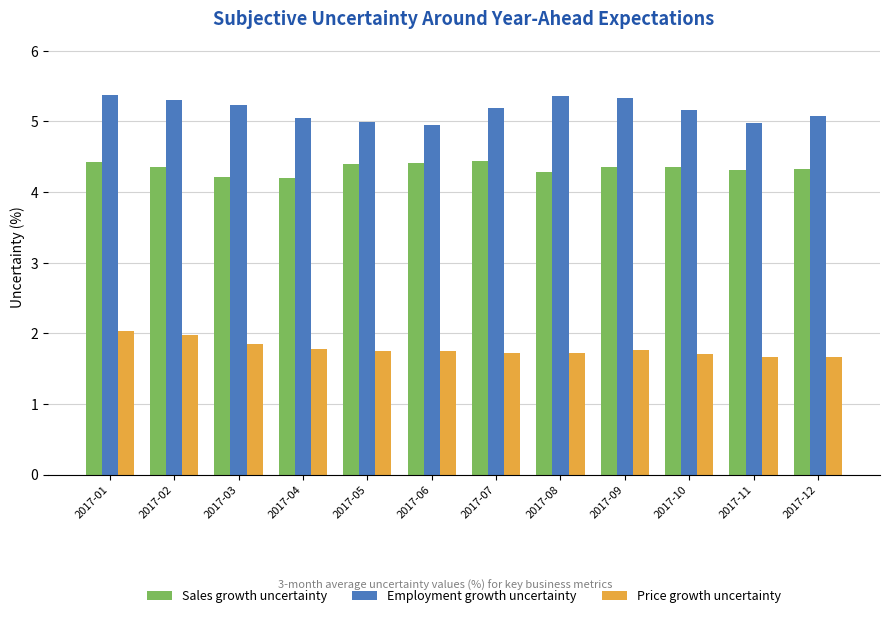

List the series in order of their peak value, highest first.

Employment growth uncertainty, Sales growth uncertainty, Price growth uncertainty